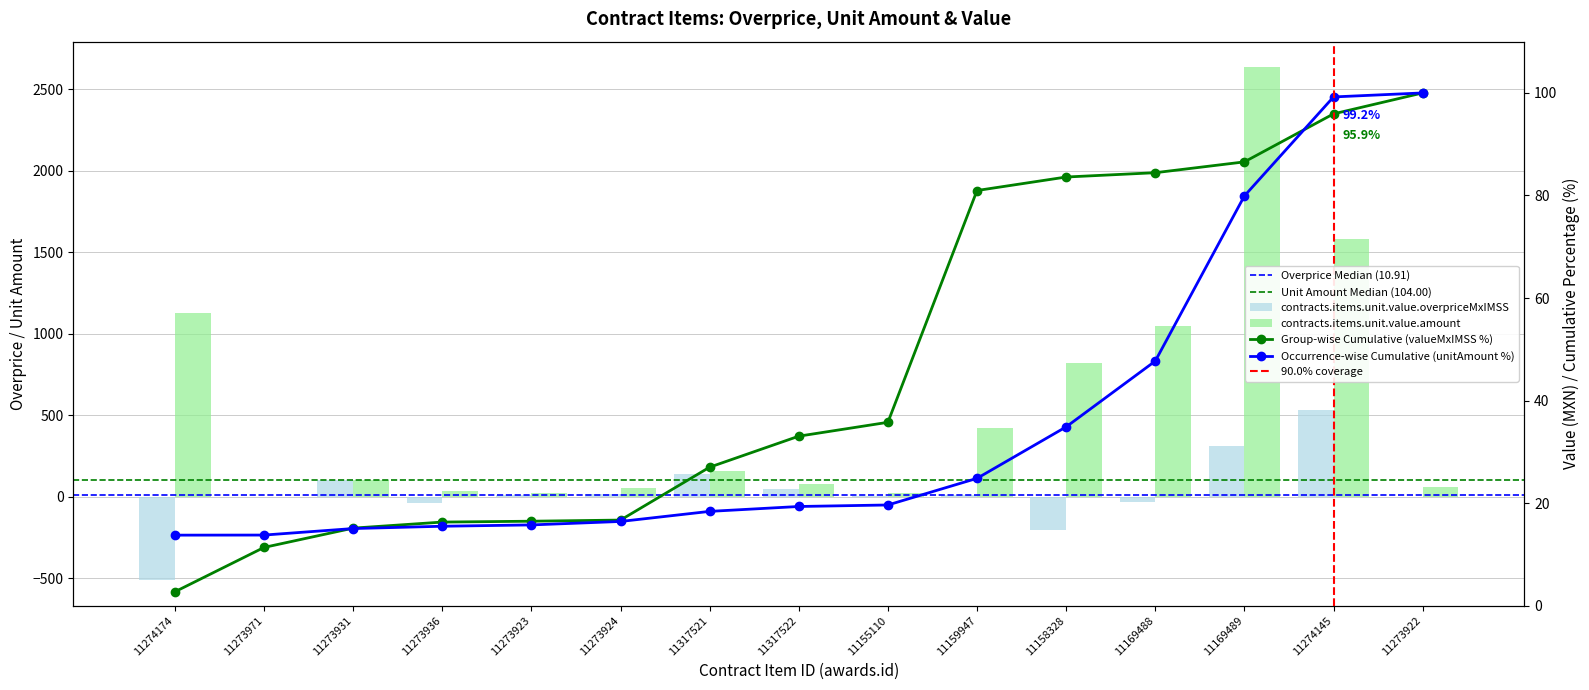

How many values in the contracts.items.unit.value.overpriceMxIMSS series are below 10?

7